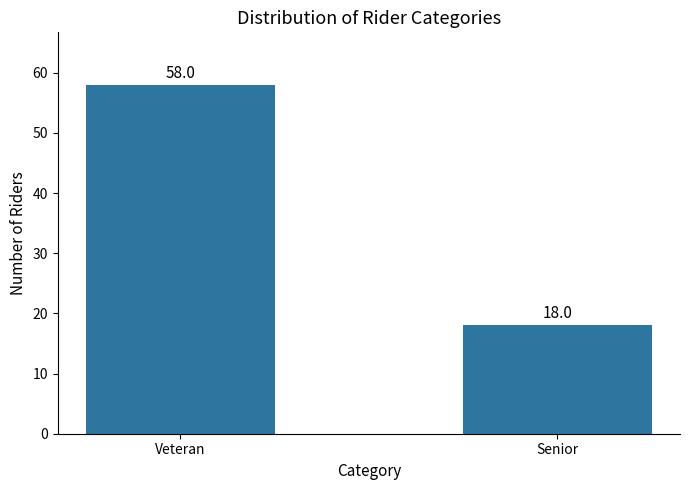

What is the label of the 1st bar from the right?

Senior